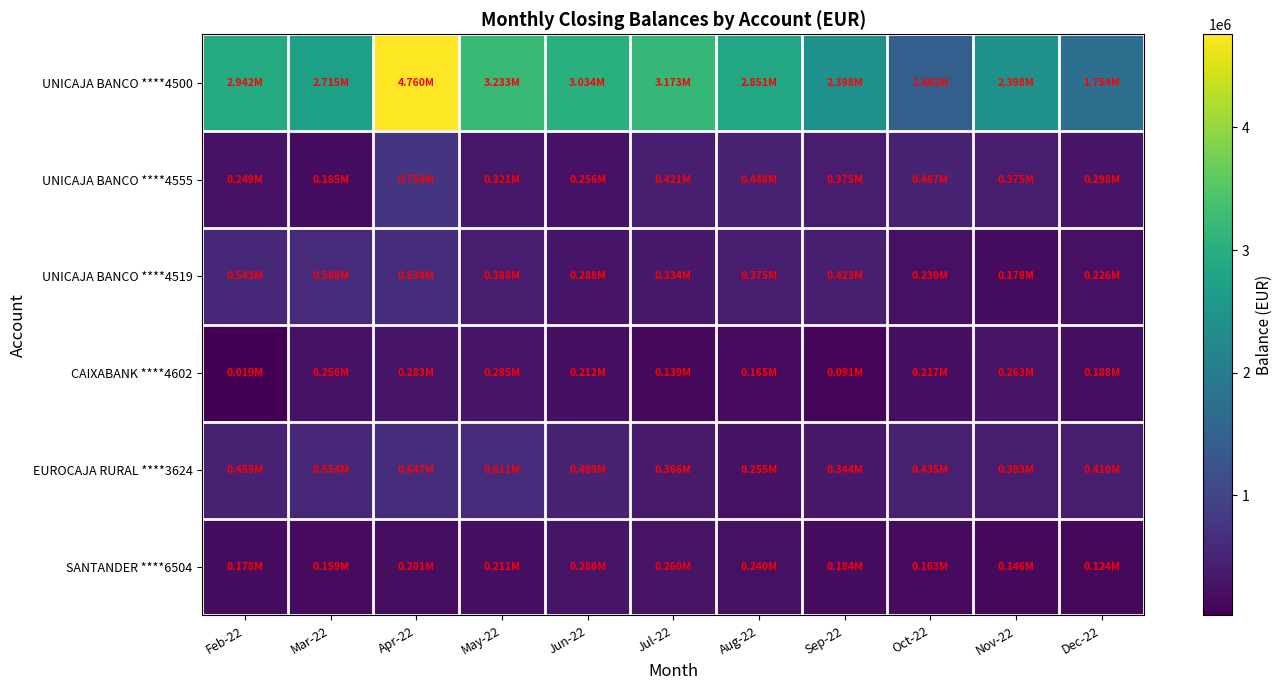

Reading left to right, list all the values displayed in this chart.

UNICAJA BANCO ****4500: Feb-22=2942493.5	Mar-22=2714685.7	Apr-22=4760396.1	May-22=3232977.3	Jun-22=3033500.7	Jul-22=3172810.9	Aug-22=2851451.4	Sep-22=2397532.9	Oct-22=1461963.3	Nov-22=2397532.9	Dec-22=1753719.3
UNICAJA BANCO ****4555: Feb-22=249084.4	Mar-22=185390.9	Apr-22=757846.9	May-22=320889.6	Jun-22=255769.0	Jul-22=421190.8	Aug-22=448245.2	Sep-22=375094.9	Oct-22=467438.2	Nov-22=375094.9	Dec-22=298263.8
UNICAJA BANCO ****4519: Feb-22=542661.4	Mar-22=588247.0	Apr-22=633668.7	May-22=388434.4	Jun-22=288495.6	Jul-22=334241.2	Aug-22=375124.6	Sep-22=422902.3	Oct-22=229613.1	Nov-22=178029.6	Dec-22=225955.9
CAIXABANK ****4602: Feb-22=19281.9	Mar-22=256376.8	Apr-22=283230.8	May-22=285159.7	Jun-22=212087.6	Jul-22=138934.0	Aug-22=164980.5	Sep-22=91026.9	Oct-22=216789.8	Nov-22=262552.6	Dec-22=188315.4
EUROCAJA RURAL ****3624: Feb-22=458633.7	Mar-22=554388.6	Apr-22=647087.6	May-22=611429.9	Jun-22=488651.8	Jul-22=366153.3	Aug-22=254761.2	Sep-22=343503.5	Oct-22=434869.0	Nov-22=393351.2	Dec-22=409584.3
SANTANDER ****6504: Feb-22=177988.8	Mar-22=158549.0	Apr-22=200834.5	May-22=211325.5	Jun-22=280400.0	Jul-22=260055.4	Aug-22=240029.8	Sep-22=183921.8	Oct-22=162845.3	Nov-22=146483.1	Dec-22=124203.4